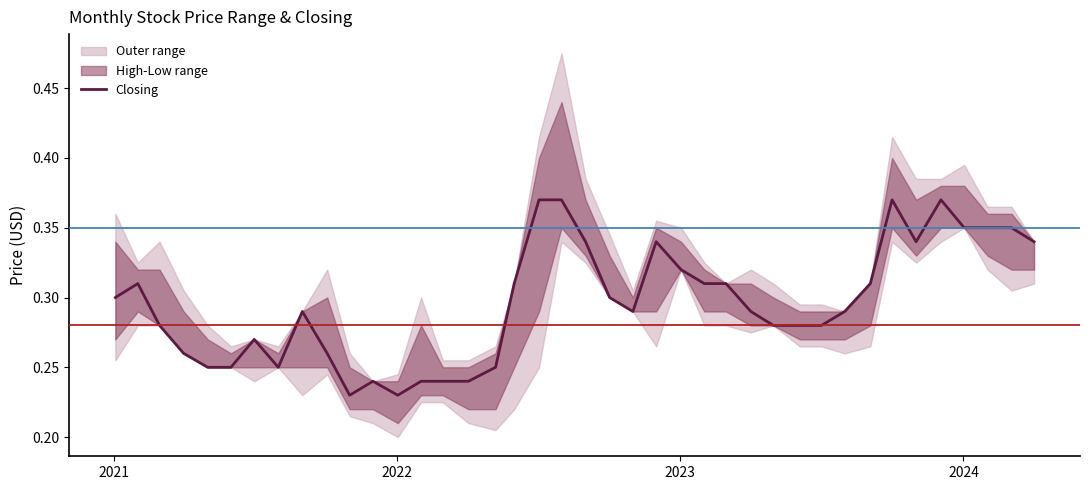

Count the values in the range 0 to 1.

40